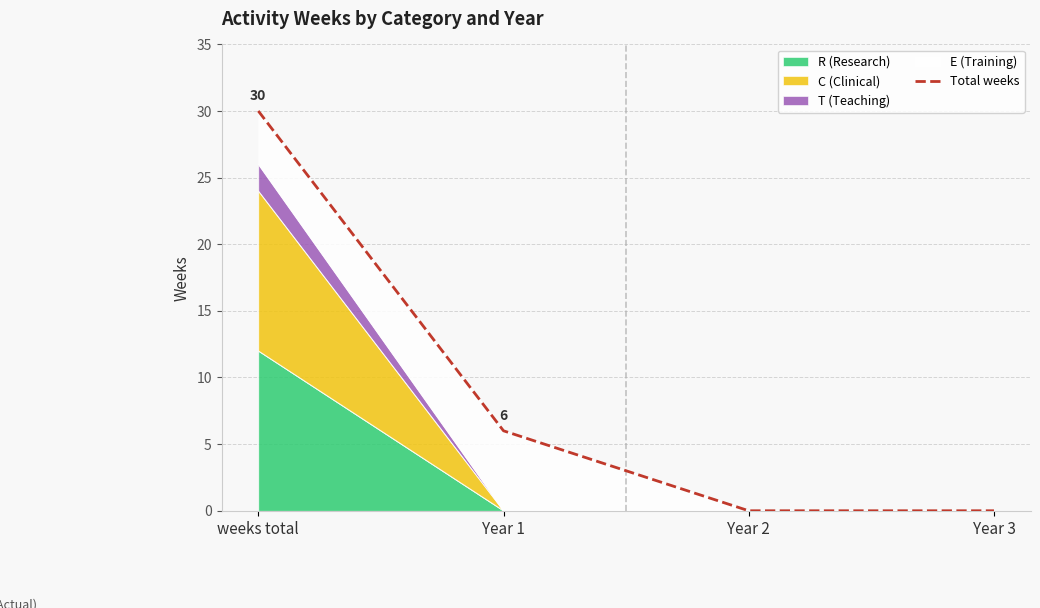

True or false: the data shows 30 at weeks total.

True